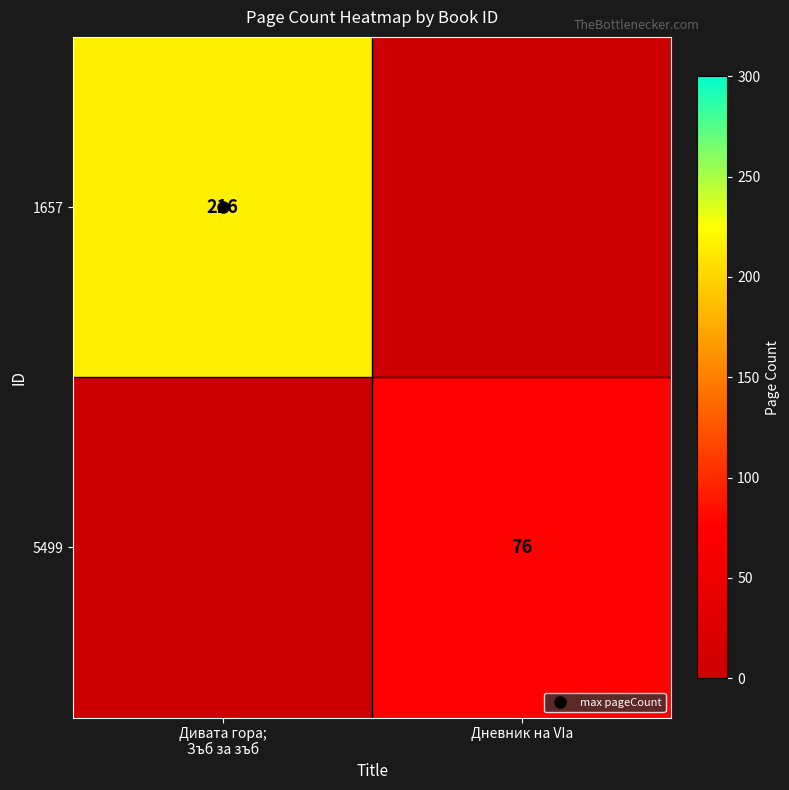

Between Дневник на VIа and Дивата гора;
Зъб за зъб, which is larger?

Дивата гора;
Зъб за зъб